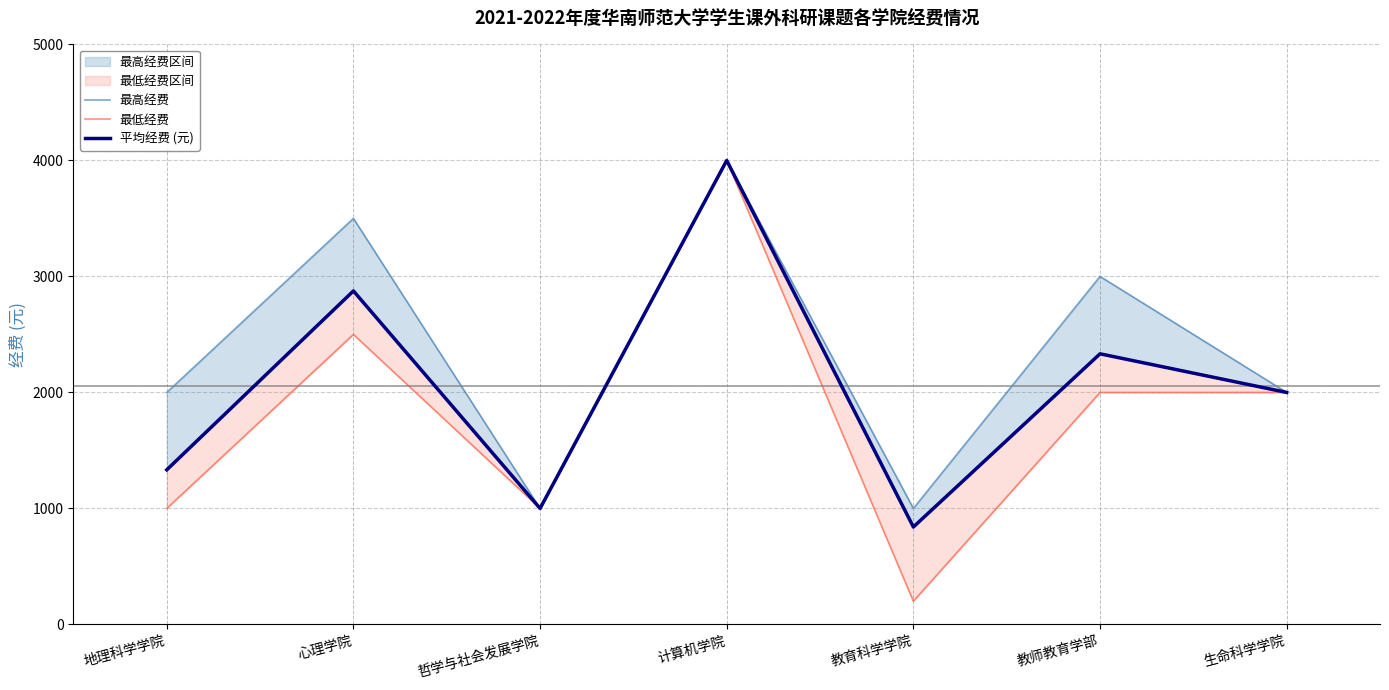

At which category does the chart reach its peak across all series?

计算机学院